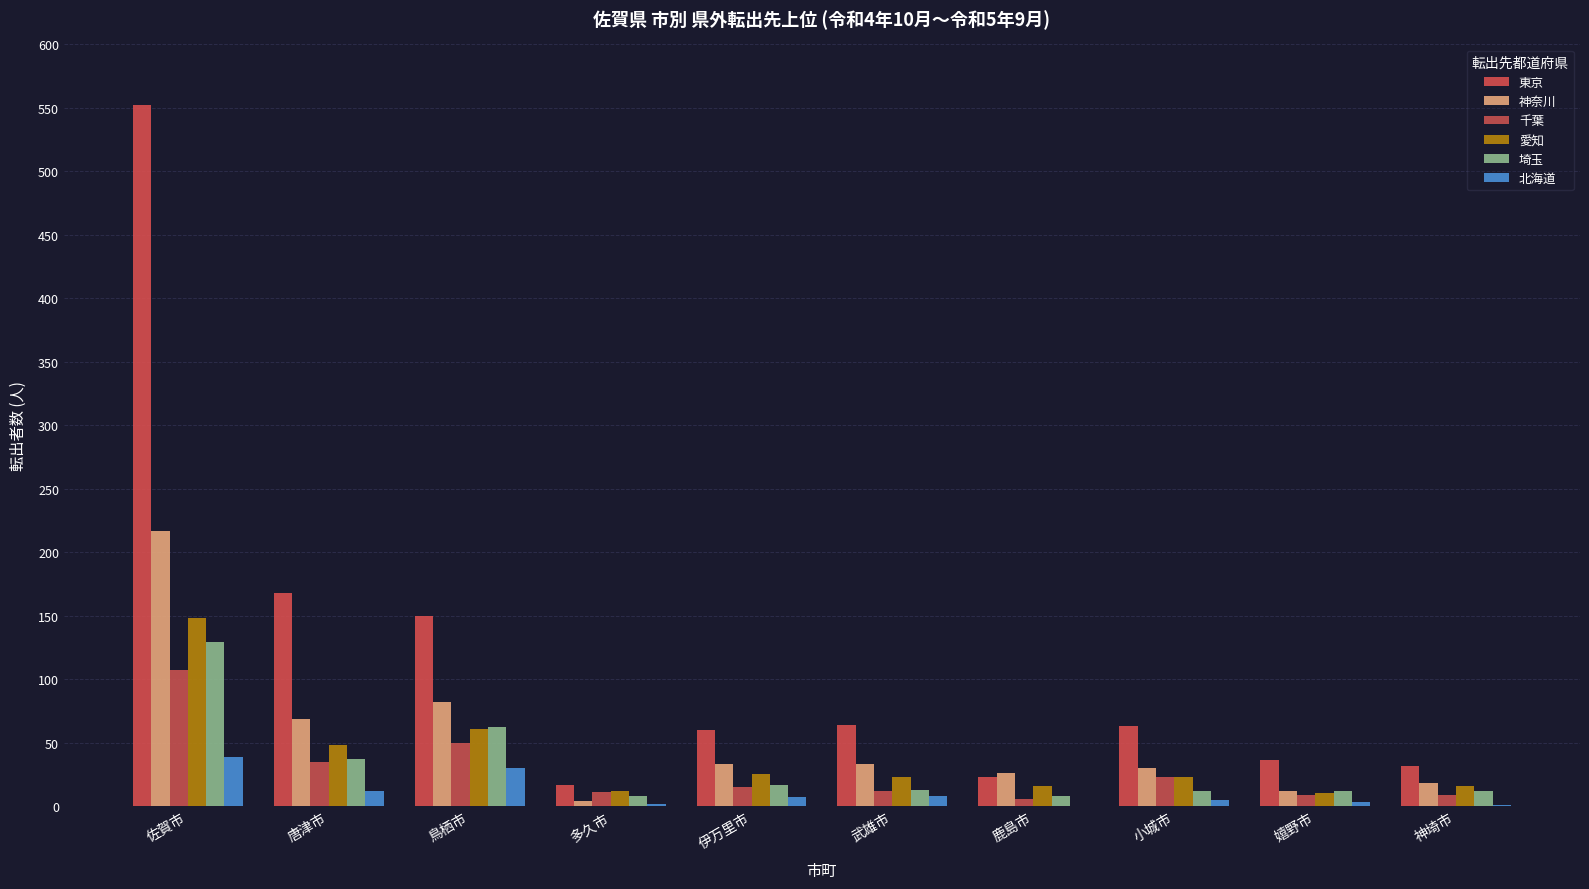

At how many categories does at least one series exceed 483?

1